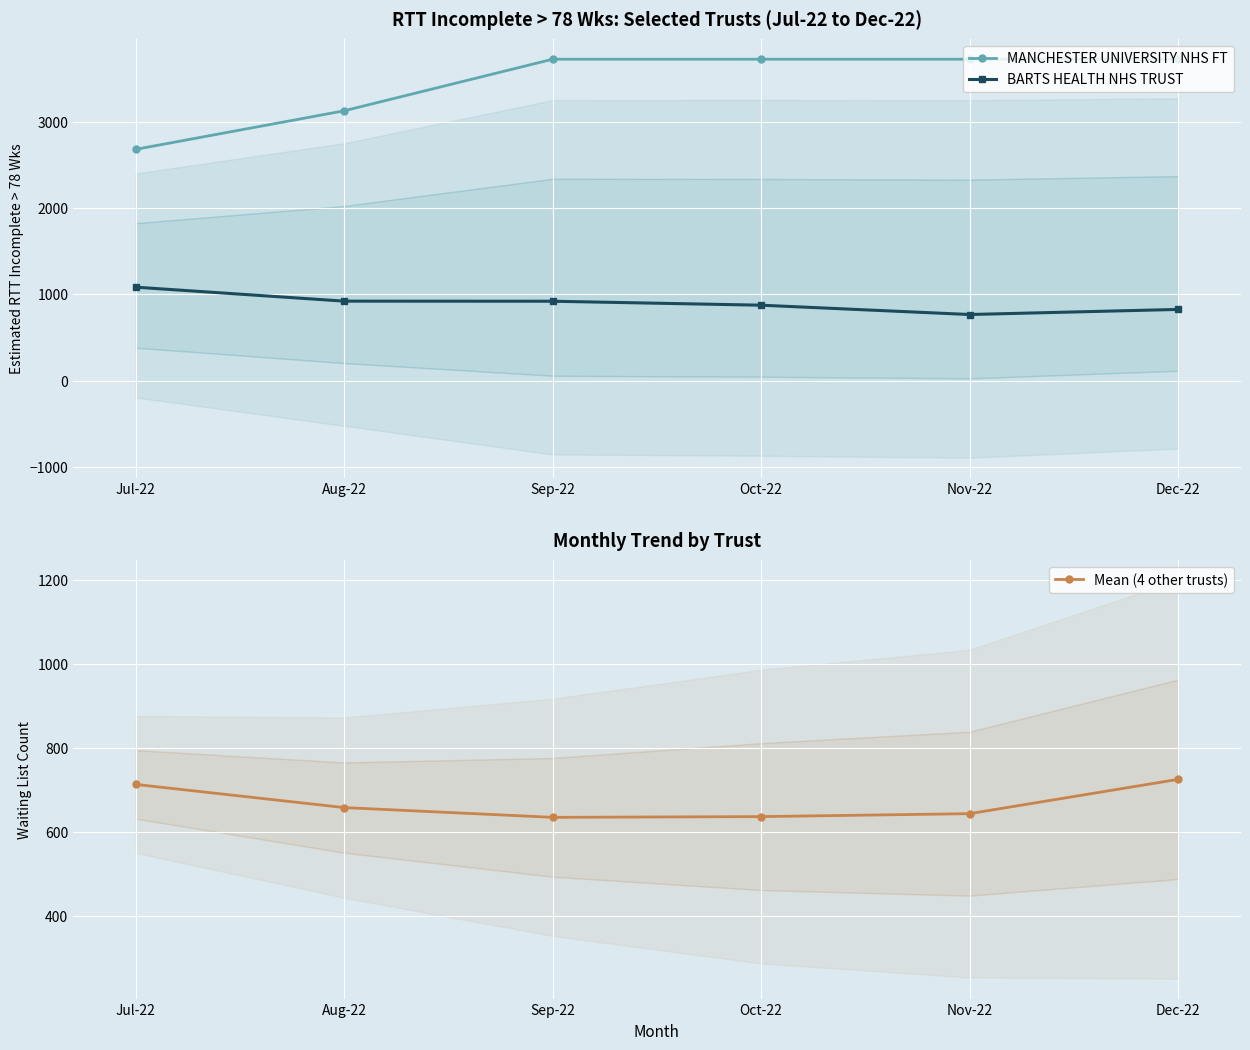

List the series in order of their peak value, lowest first.

Mean (4 other trusts), BARTS HEALTH NHS TRUST, MANCHESTER UNIVERSITY NHS FT